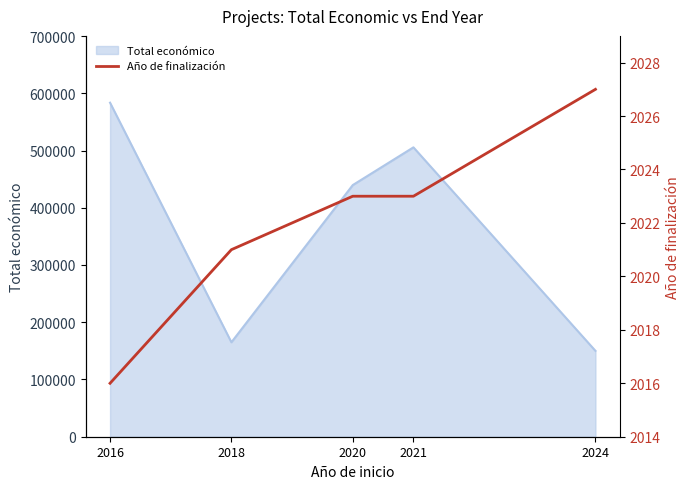

The value of Total económico at 2016 is 1000724. True or false?

False